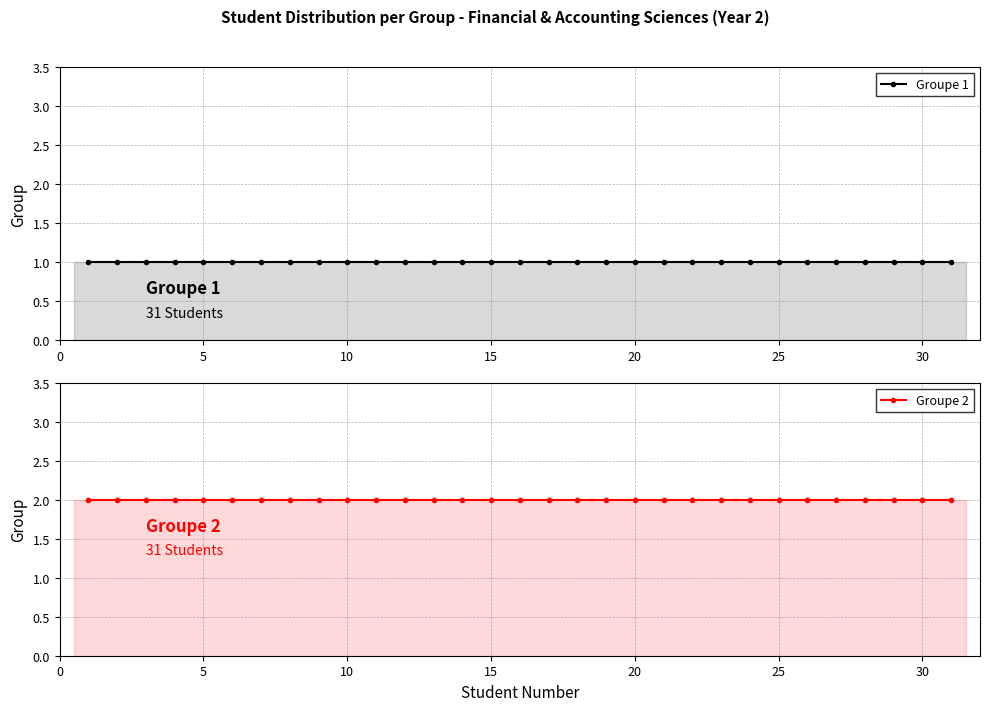

What are all the series names shown in the legend?

Groupe 1, Groupe 2